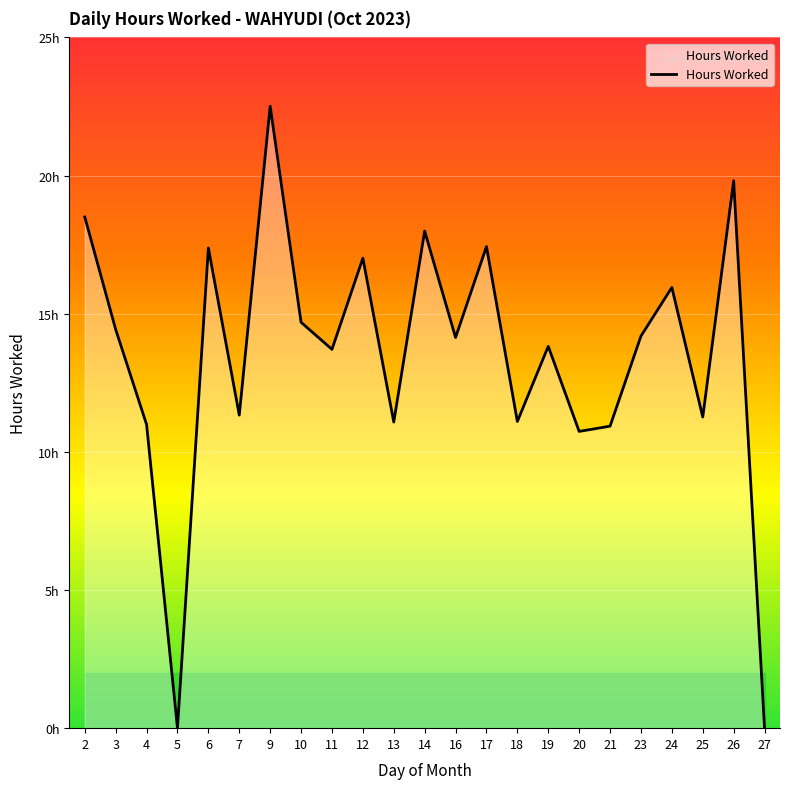

Does the chart display data point markers on the line(s)?

No